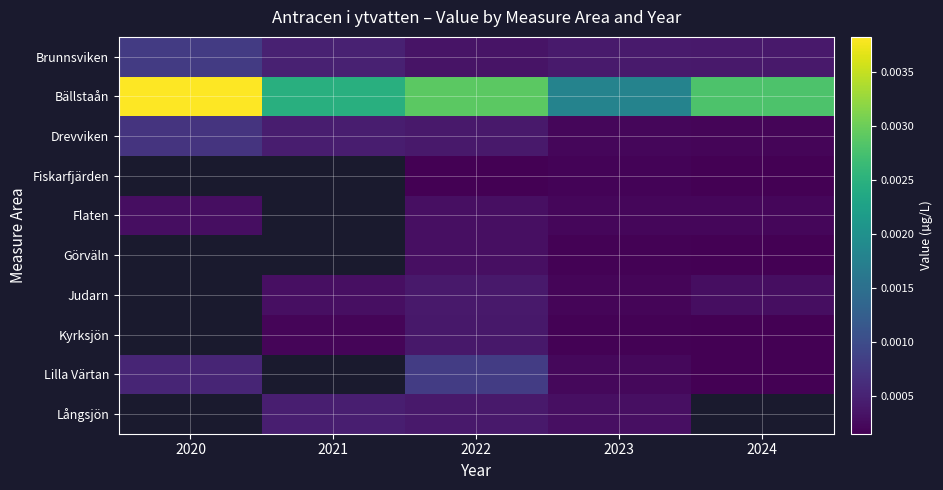

Between 2022 and 2020, which is larger?

2020